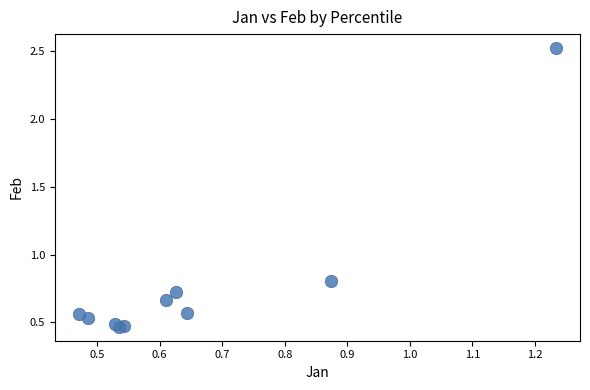

What Y value in the scatter plot is closest to 1?

0.8